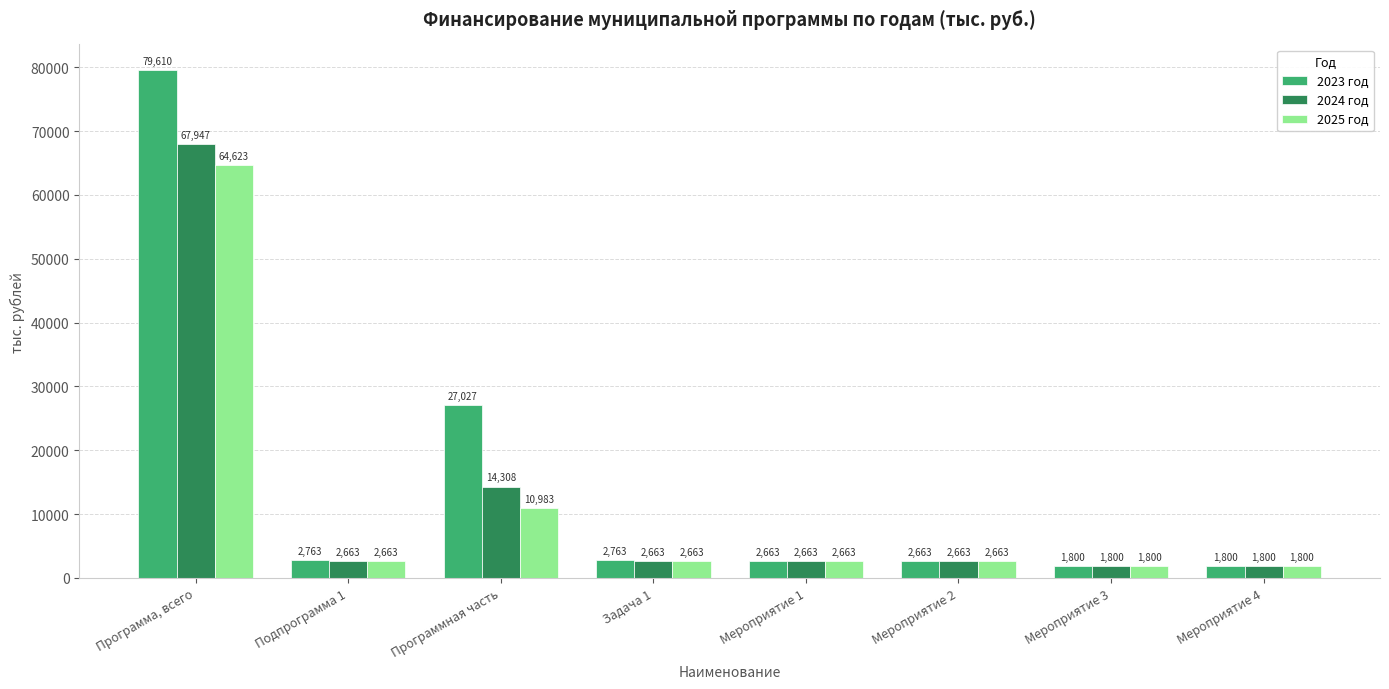

What is the difference between the second highest and second lowest values in the 2023 год series?

25226.8